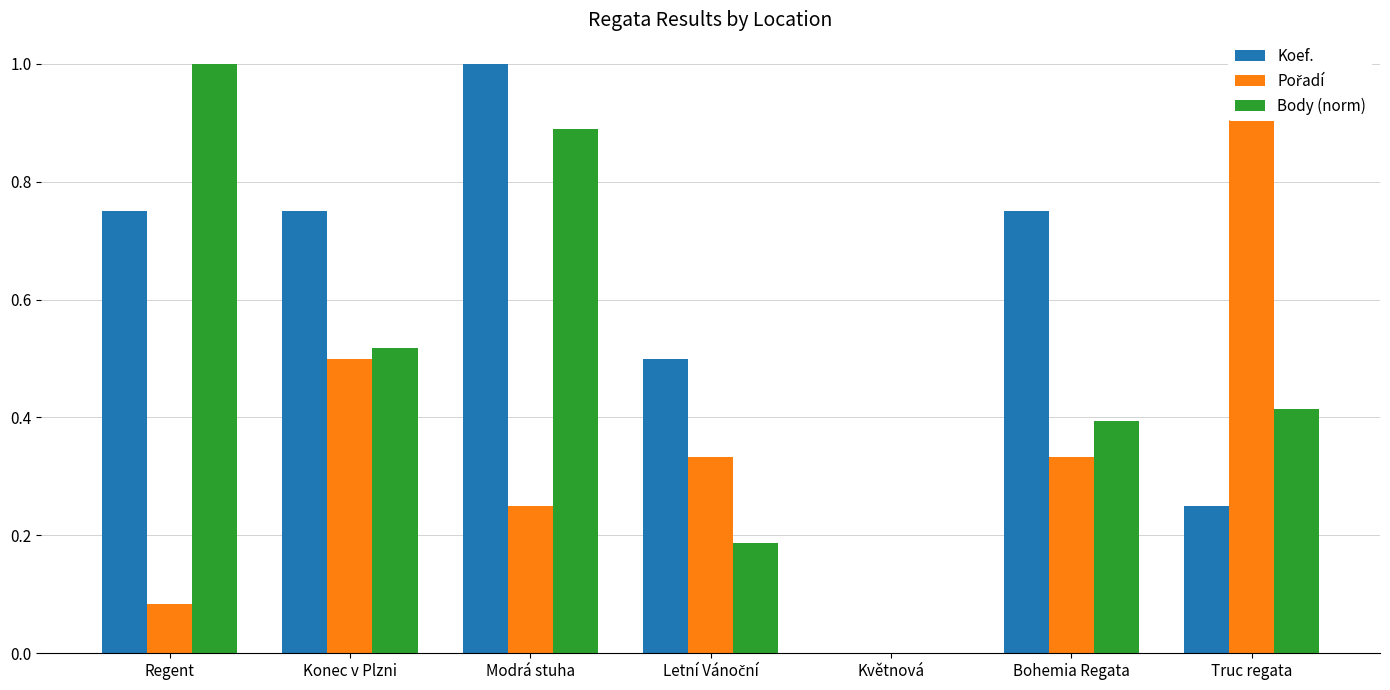

How many data points in Koef. are above 0?

6